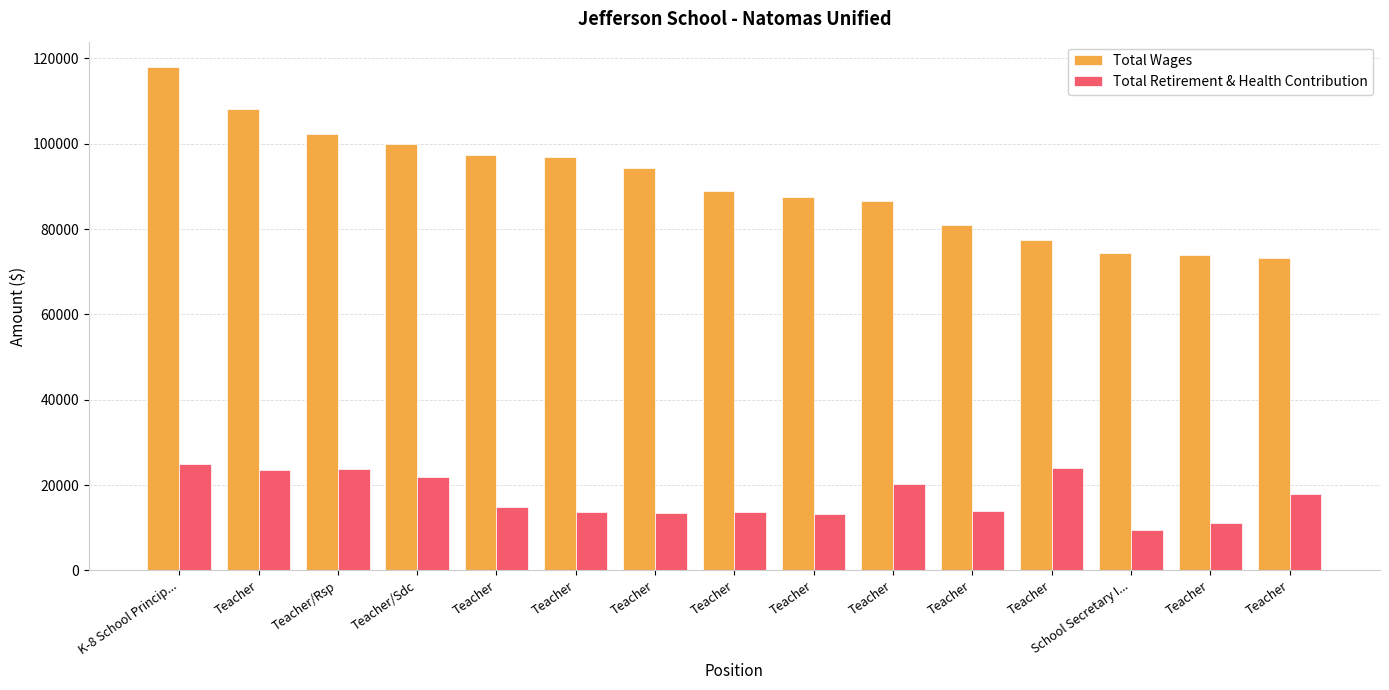

Where is Total Wages nearest to the value 95594?

Teacher